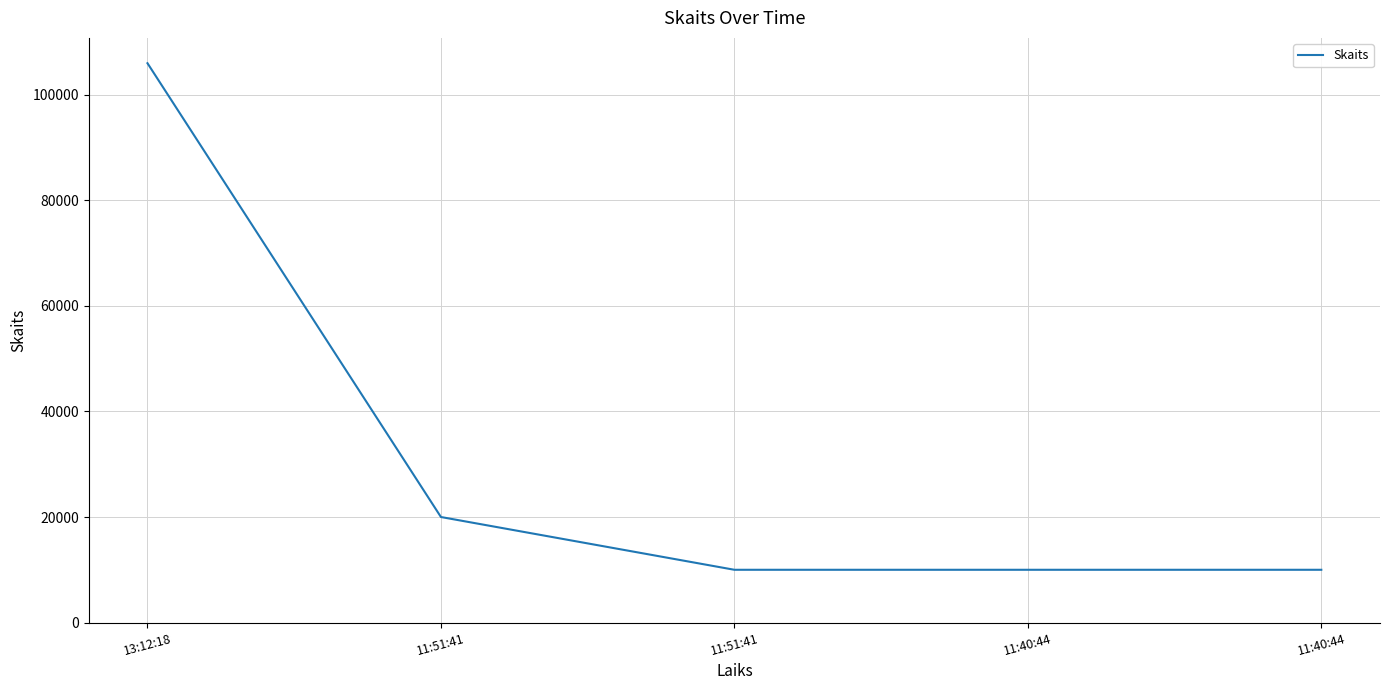

Reading left to right, what are all the values shown in this chart?

106000	20000	10000	10000	10000